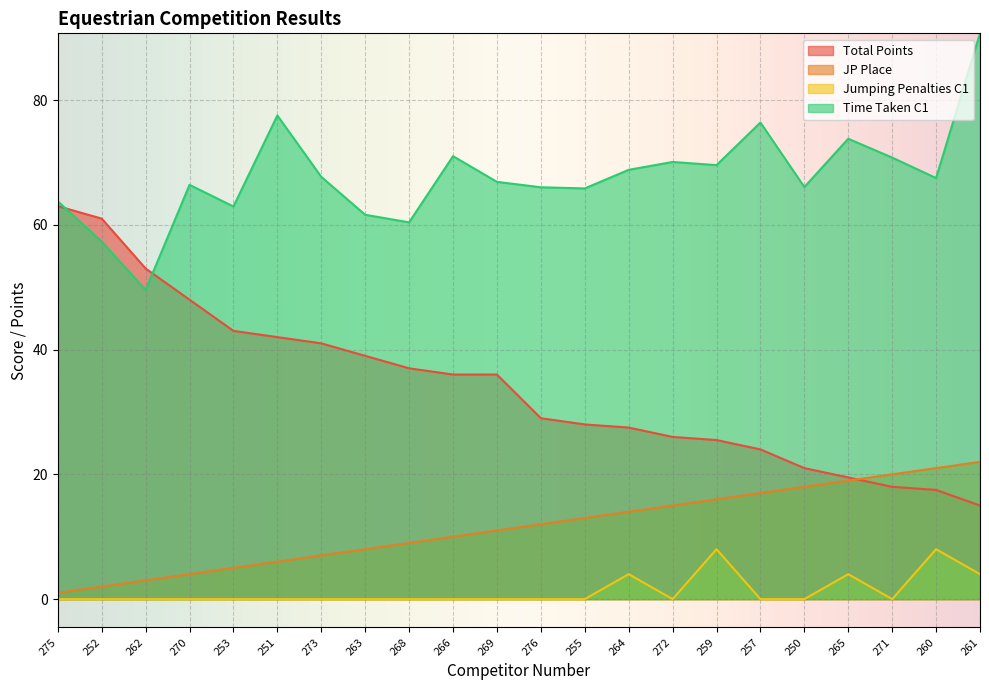

What position from the right is 269?

12